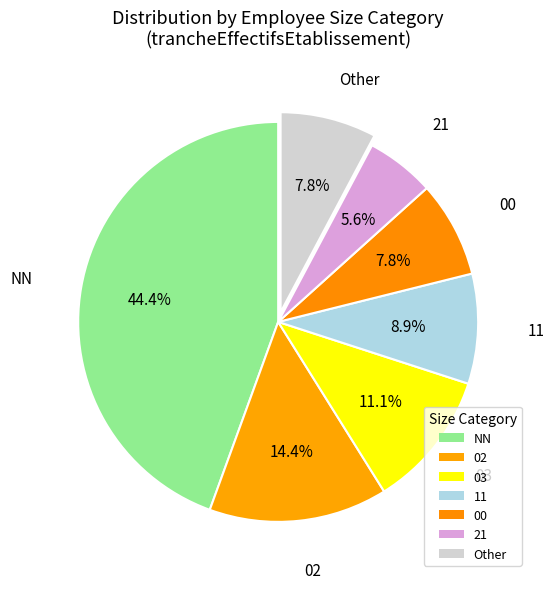

Count the number of slices in the pie.

7